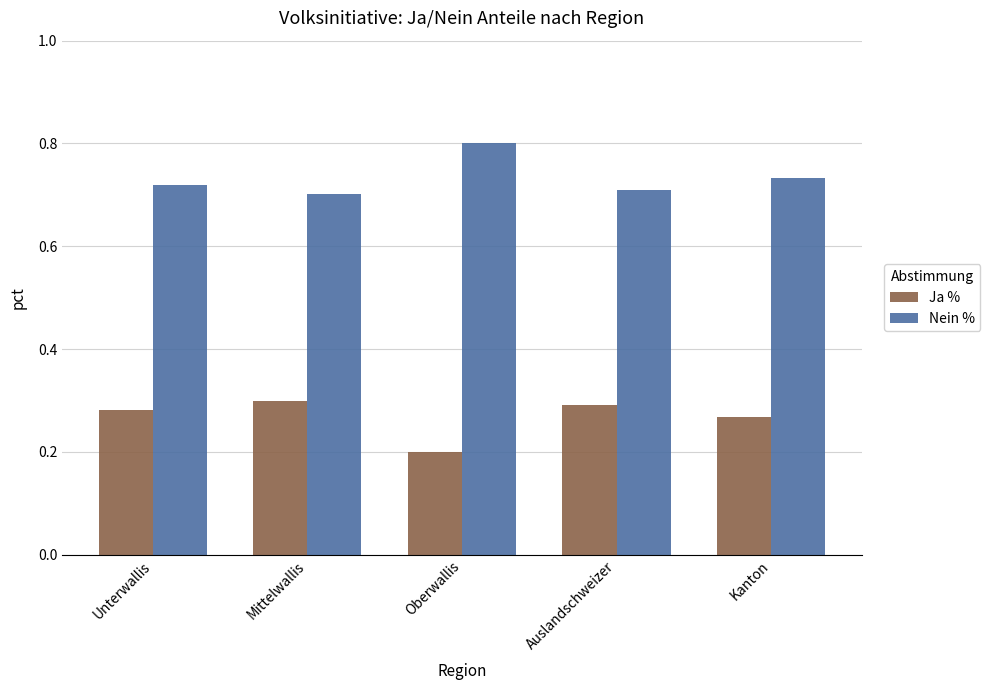

What is the smallest value displayed?

0.2